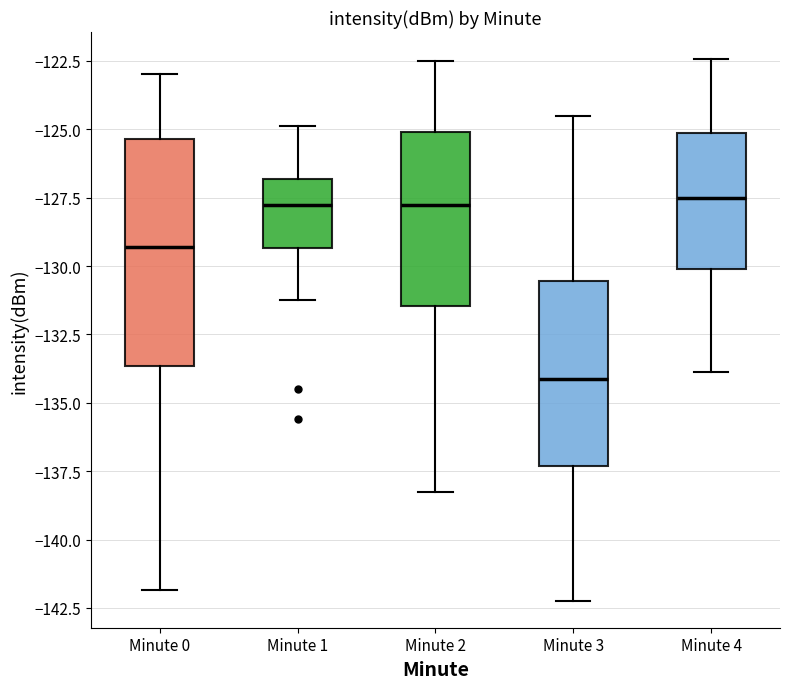

Reading left to right, read every box against the y-axis: the position of its median line, the range the box covers, and the ends of its whiskers. The values are not printed on the chart, so give them approximately, as read against the axis.

Minute 0: median -129.5, box -133.5 to -125.5, whiskers -142.0 to -123.0
Minute 1: median -128.0, box -129.5 to -127.0, whiskers -131.0 to -125.0
Minute 2: median -128.0, box -131.5 to -125.0, whiskers -138.5 to -122.5
Minute 3: median -134.0, box -137.5 to -130.5, whiskers -142.0 to -124.5
Minute 4: median -127.5, box -130.0 to -125.0, whiskers -134.0 to -122.5